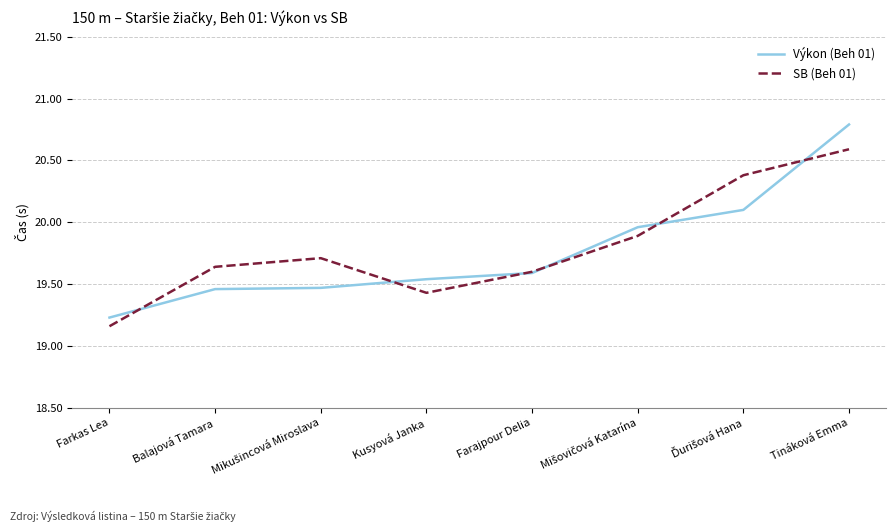

True or false: Výkon (Beh 01) has more than 2 points higher than both neighbors.

False